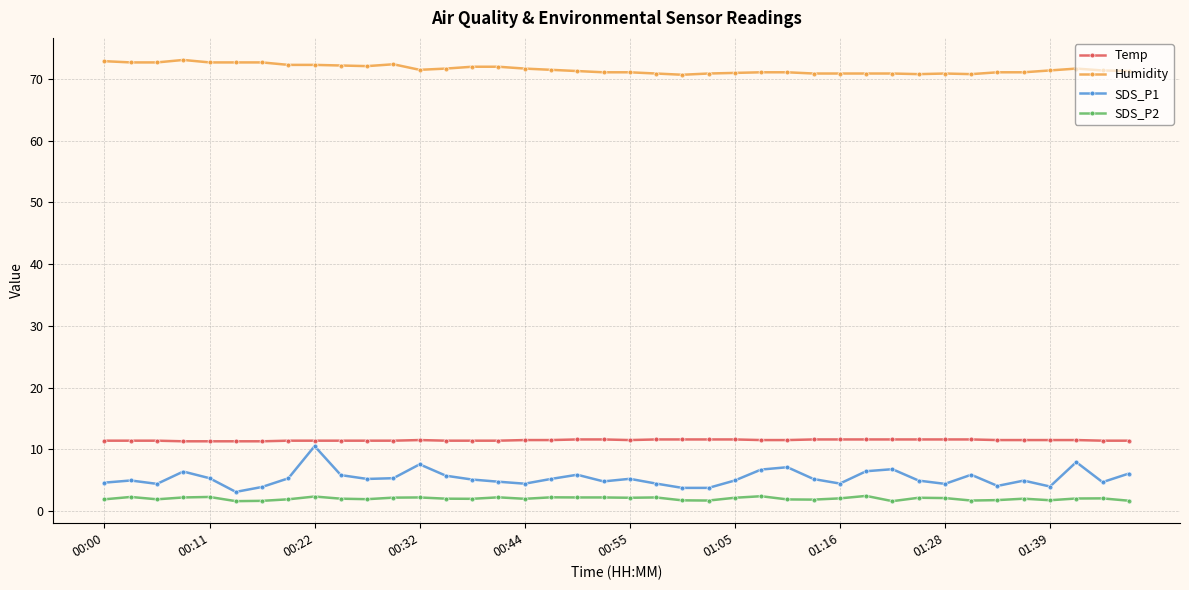

At how many categories does at least one series exceed 36?

40